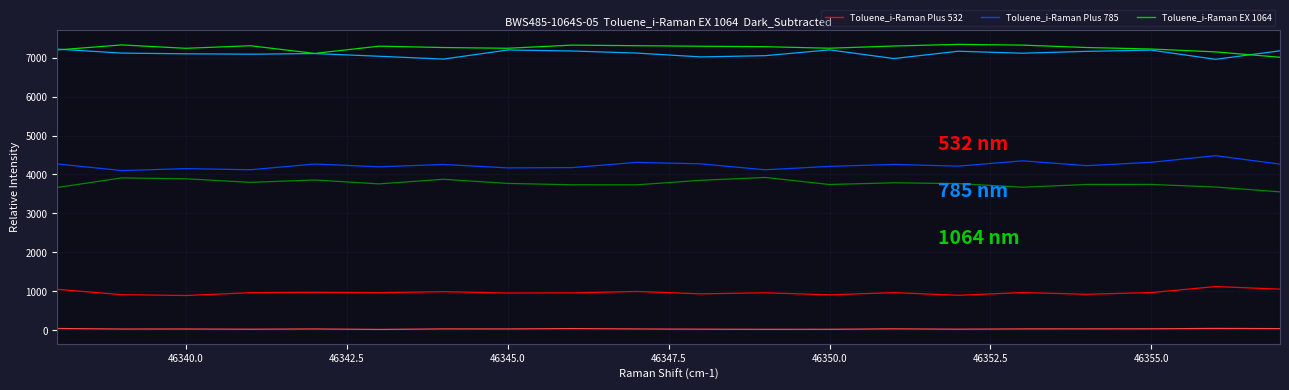

What is the maximum value shown in the chart?

7343